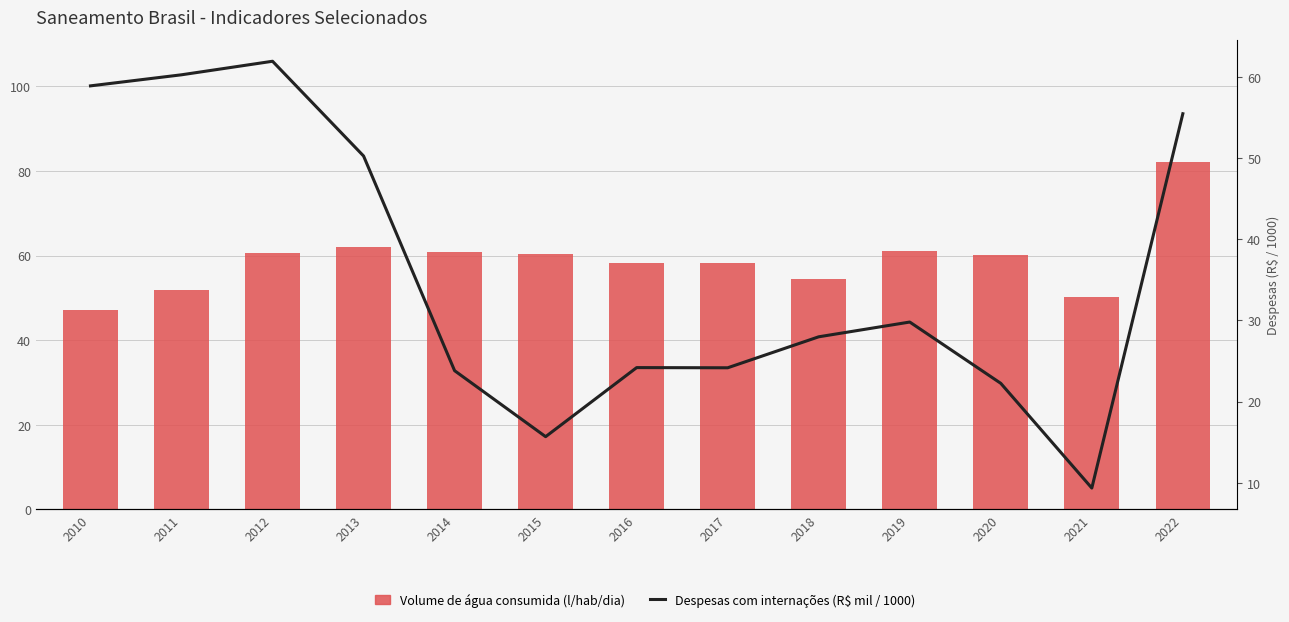

List the series in order of their overall mean, highest first.

Volume de água consumida (l/hab/dia), Despesas com internações (R$ mil / 1000)